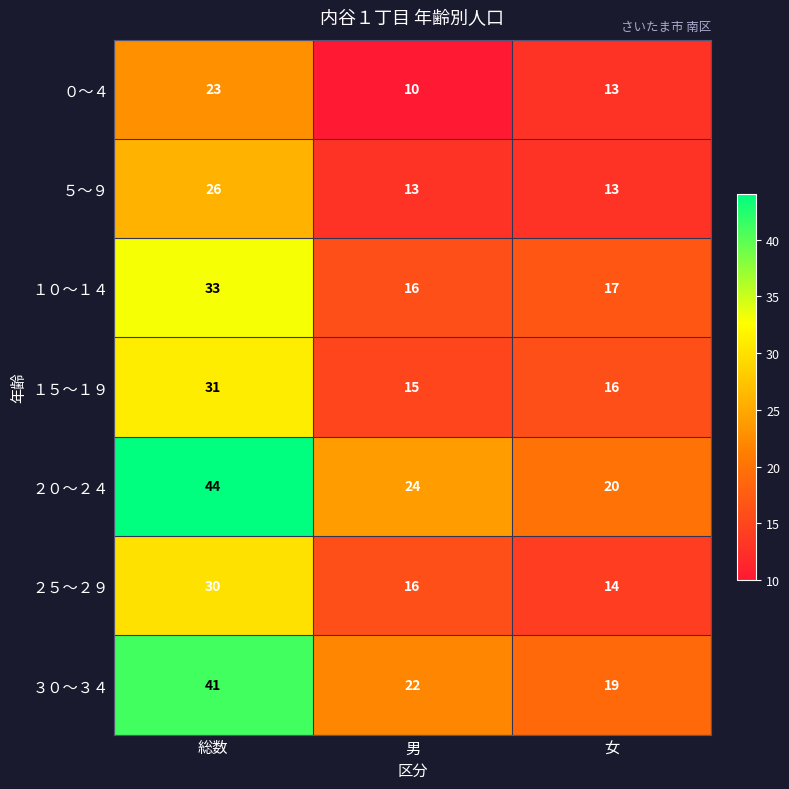

Read the ２５～２９ value at 総数, to the nearest 10.

30